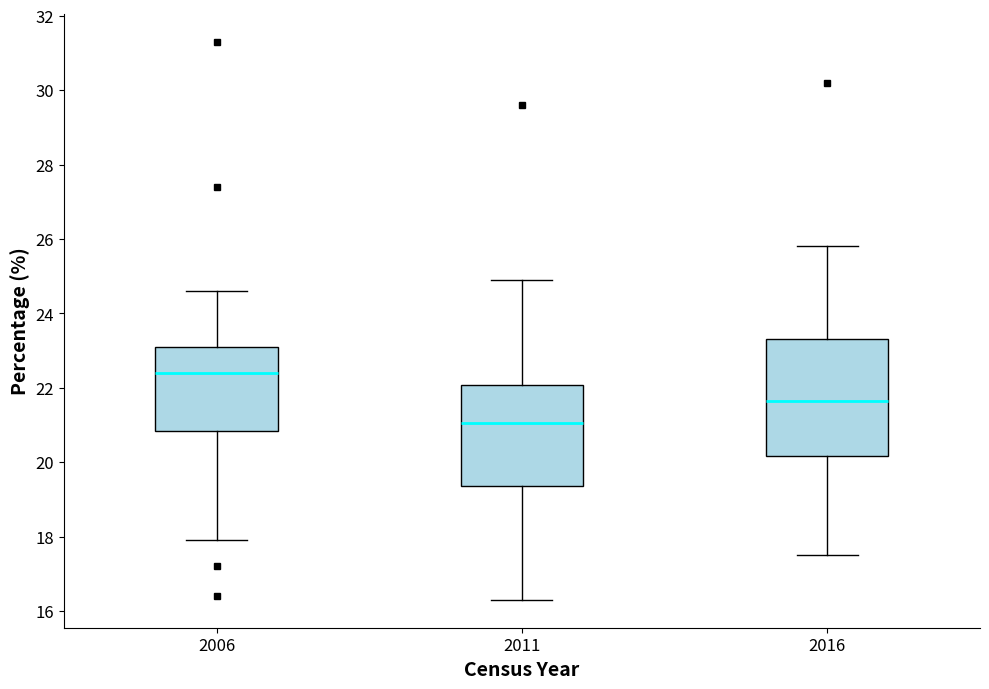

Comparing the boxes themselves (not the whiskers), which one is the tallest?

2016